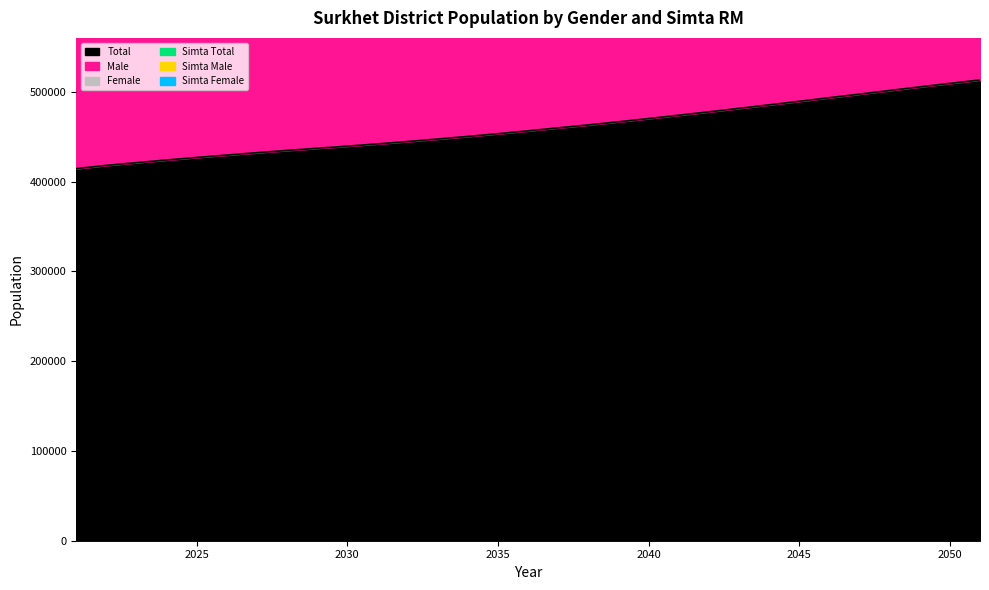

Rank the categories by Simta Female value from lowest to highest.

2021, 2022, 2023, 2024, 2025, 2026, 2027, 2028, 2029, 2030, 2031, 2032, 2033, 2034, 2035, 2036, 2037, 2038, 2039, 2040, 2041, 2042, 2043, 2044, 2045, 2046, 2047, 2048, 2049, 2050, 2051